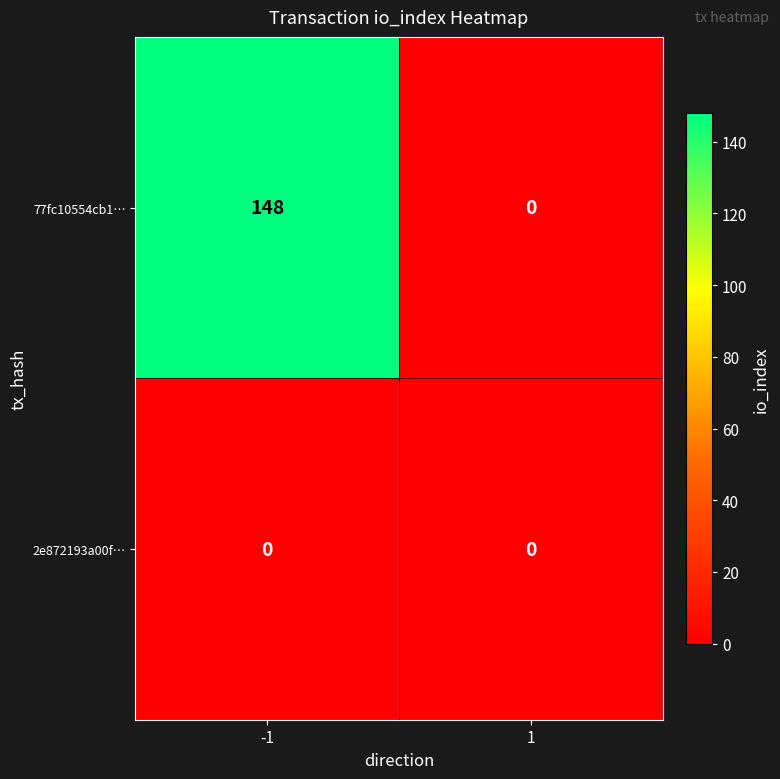

What is the maximum value for 77fc10554cb1…?

148